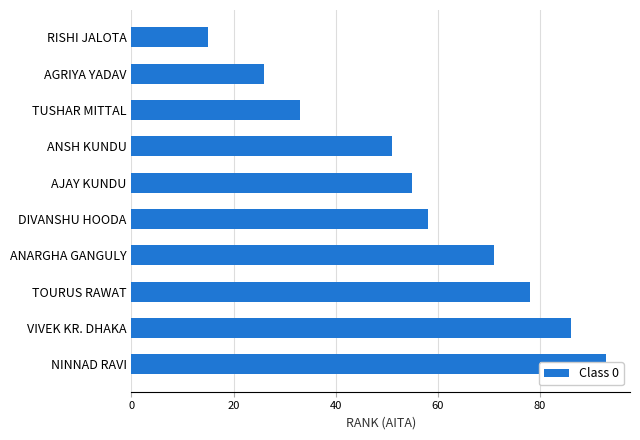

What is the change in value from VIVEK KR. DHAKA to TOURUS RAWAT?

-8